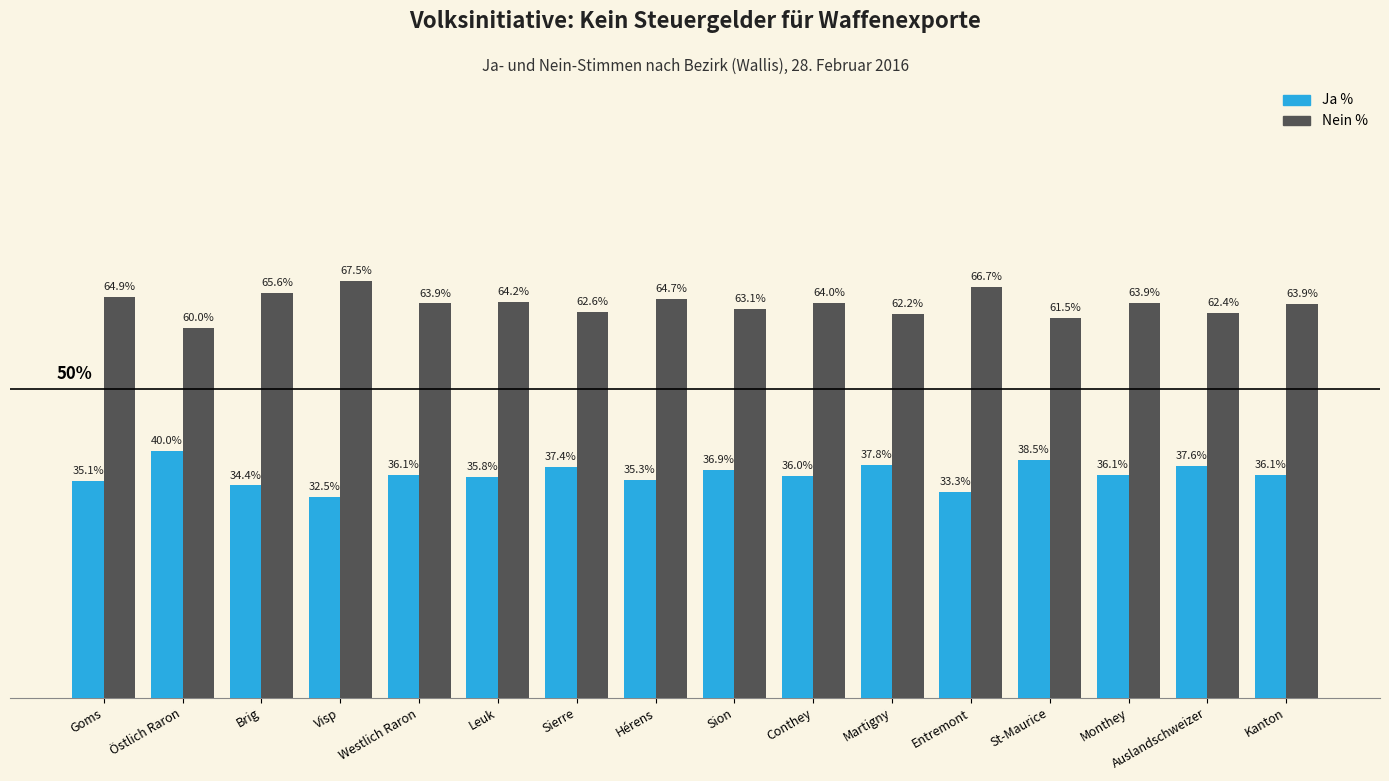

Is the value of Nein % at Auslandschweizer greater than the value of Ja % at Kanton?

Yes